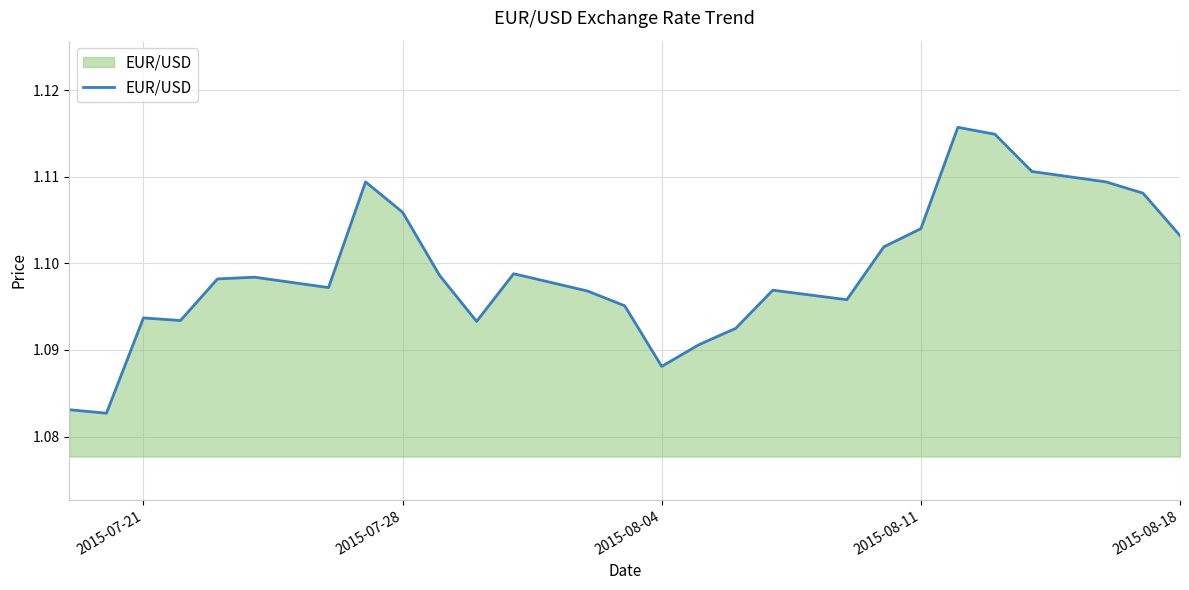

Is it true that the value at 2015-08-18 is 0.4?

False